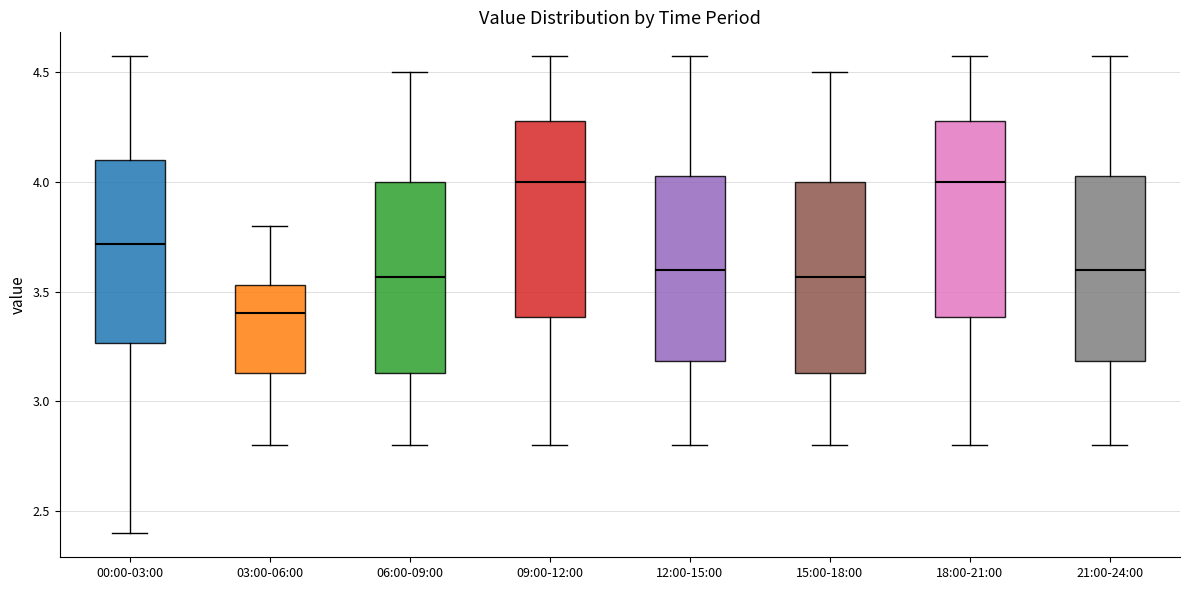

Where does the upper whisker of the box for 15:00-18:00 end on the y-axis? The values are not printed on the chart, so give them approximately, as read against the axis.

4.50